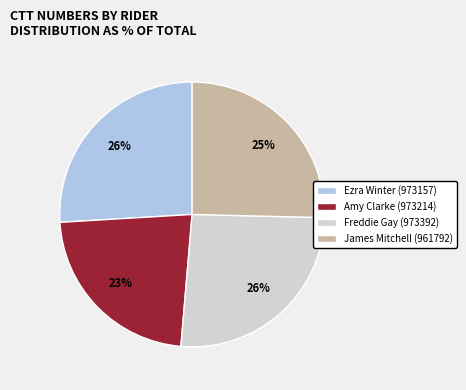

Which slice is the smallest?

Amy Clarke (973214)